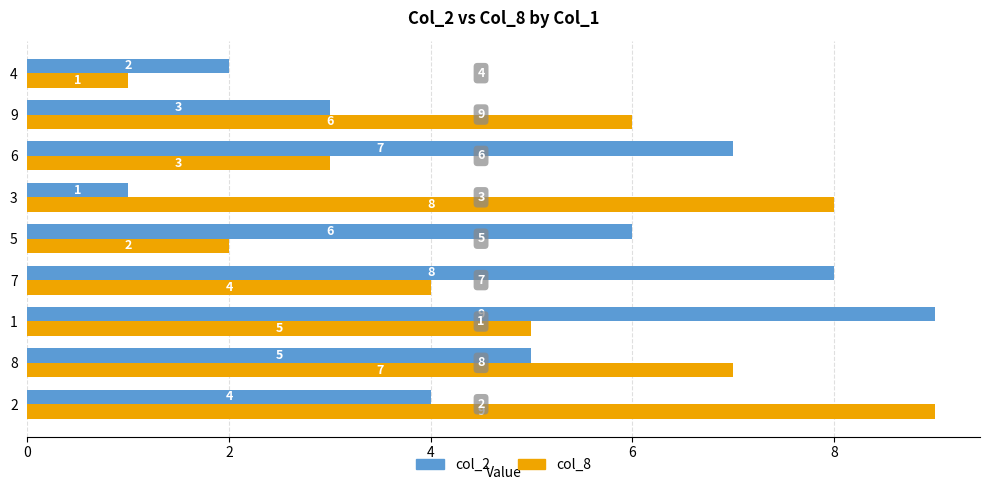

Is the value of col_2 at 4 greater than the value of col_8 at 7?

No